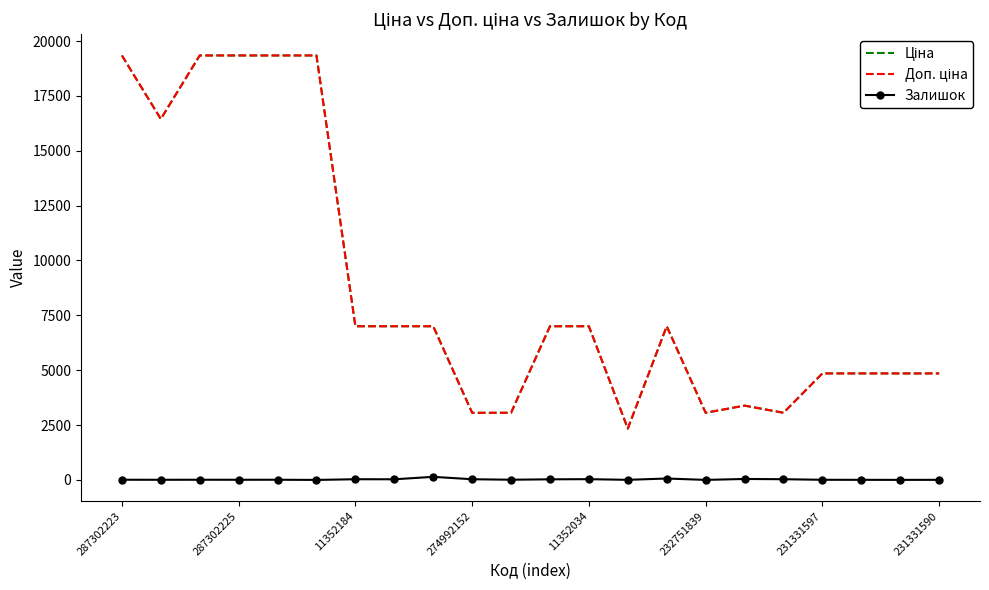

At which label does Доп. ціна reach its minimum?

13